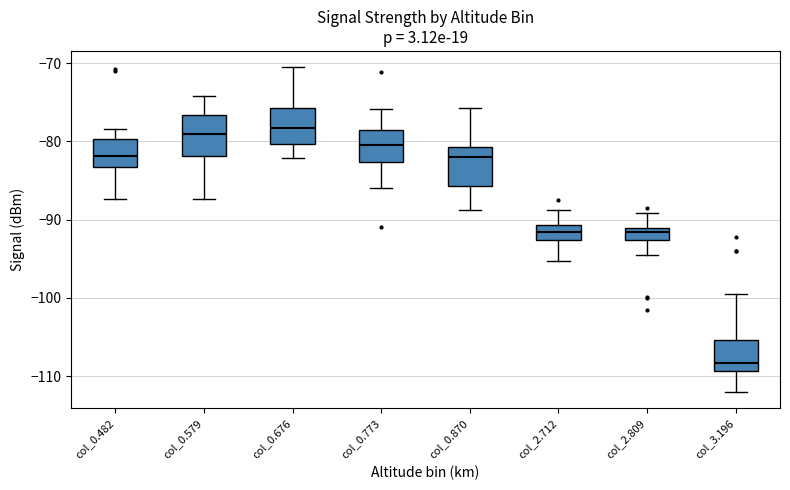

Where does the lower whisker of the box for col_0.870 end on the y-axis? The values are not printed on the chart, so give them approximately, as read against the axis.

-89